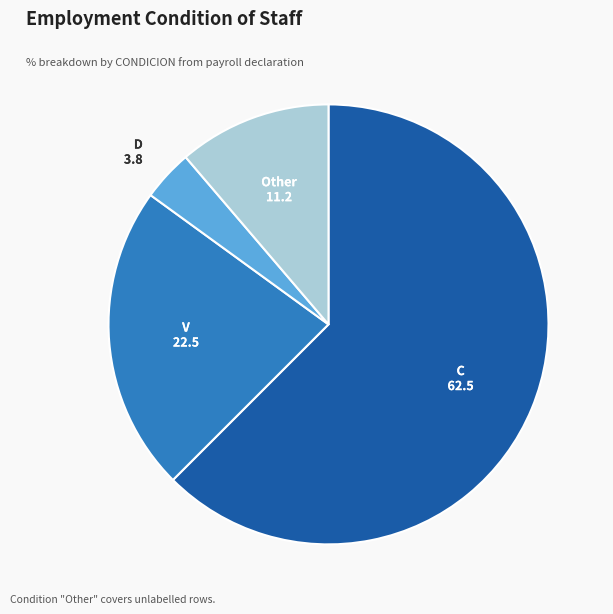

Is there a majority slice in this chart?

Yes